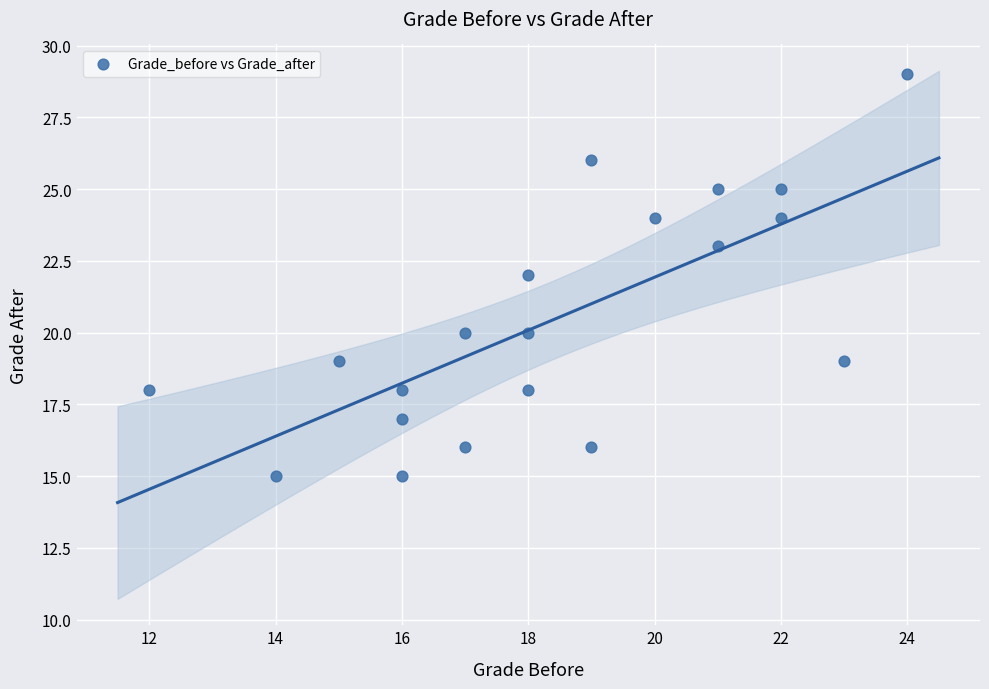

What is the range of Y values (max minus min)?

14